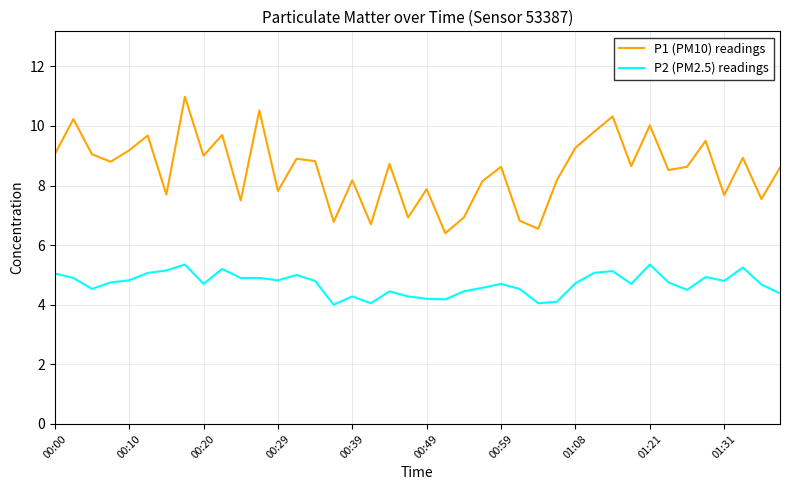

List the series in order of their overall mean, lowest first.

P2 (PM2.5) readings, P1 (PM10) readings